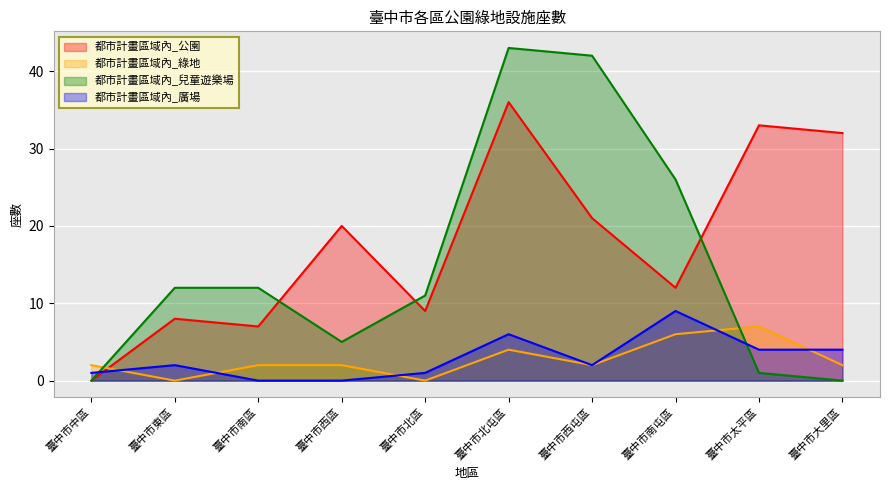

Which series changed the most between 臺中市東區 and 臺中市南區?

都市計畫區域內_綠地